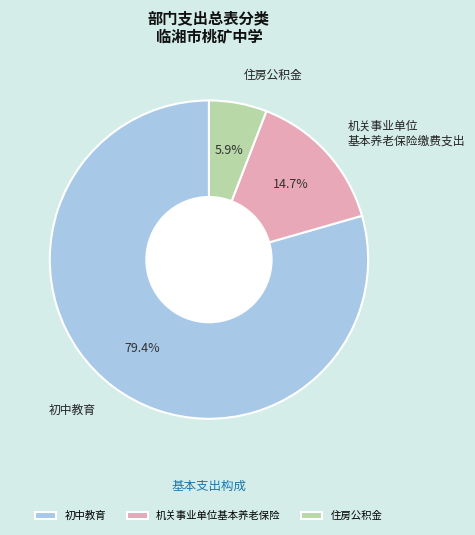

What is the largest slice in the pie chart?

初中教育